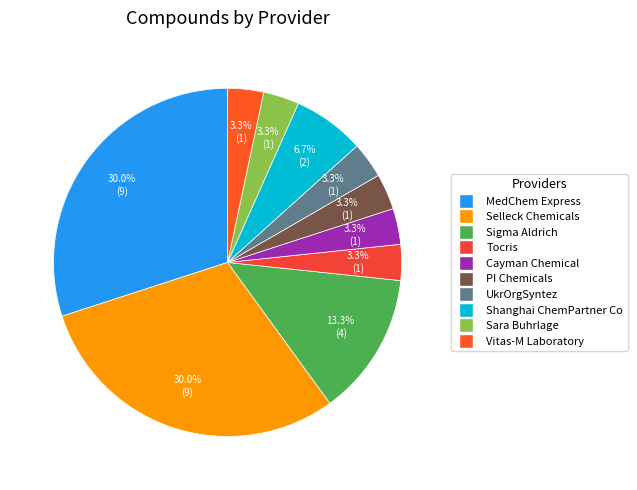

What percentage is the UkrOrgSyntez slice, to the nearest percent?

3%